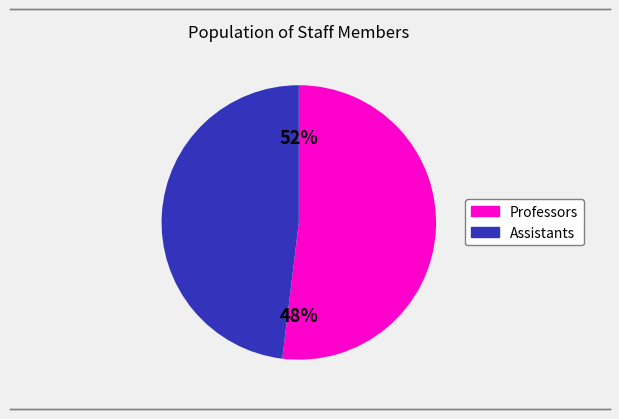

True or false: 西條 早希 accounts for 10% of the total.

False